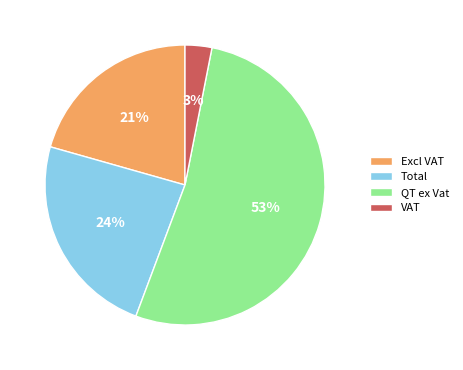

Between QT ex Vat and Excl VAT, which is larger?

QT ex Vat